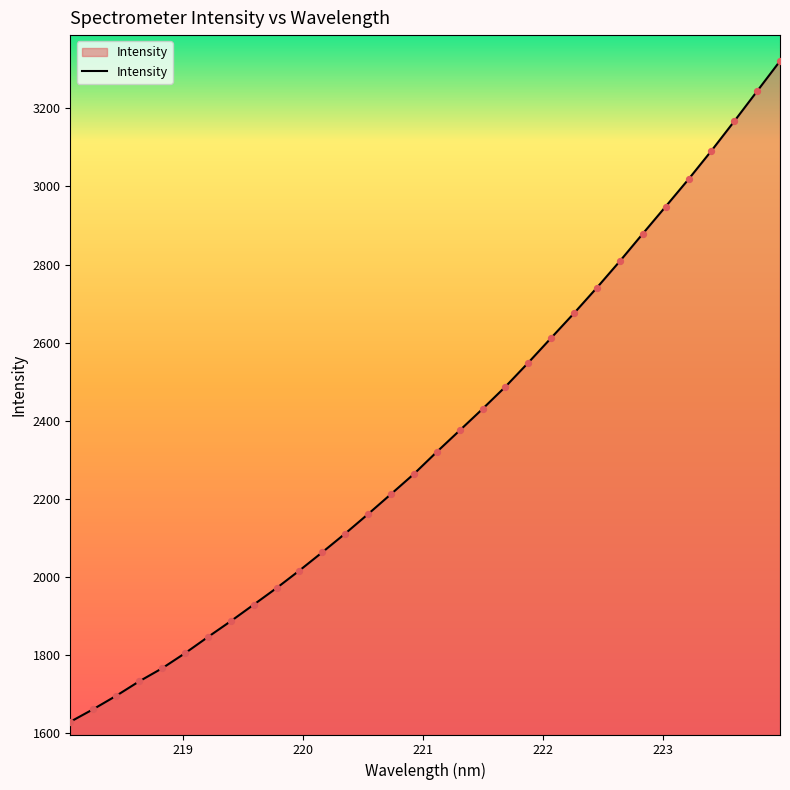

What is the difference between the maximum and minimum values?

1692.0